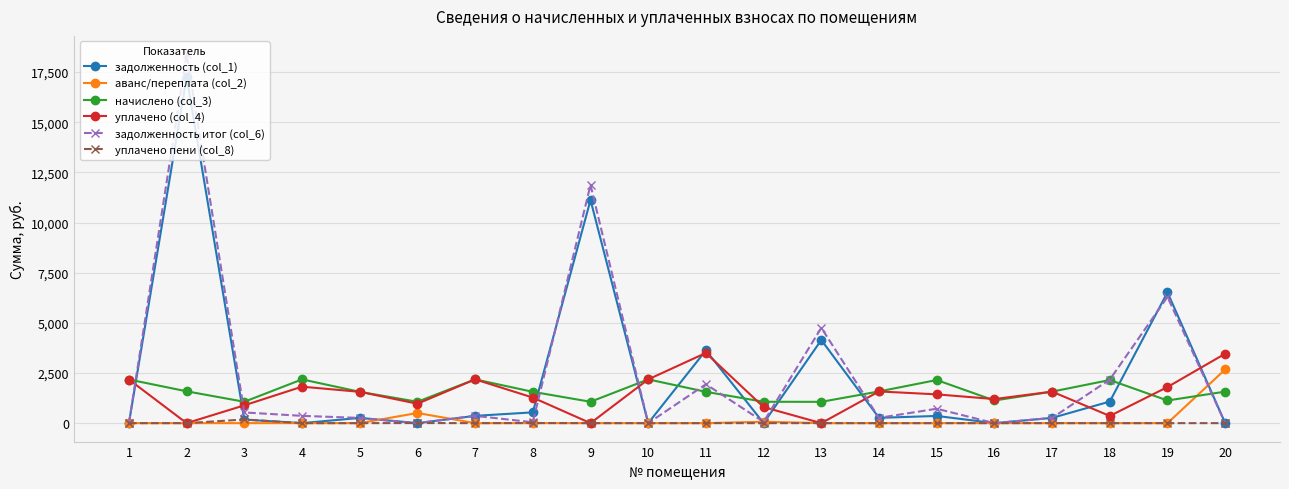

True or false: задолженность (col_1) and задолженность итог (col_6) cross at least once.

True